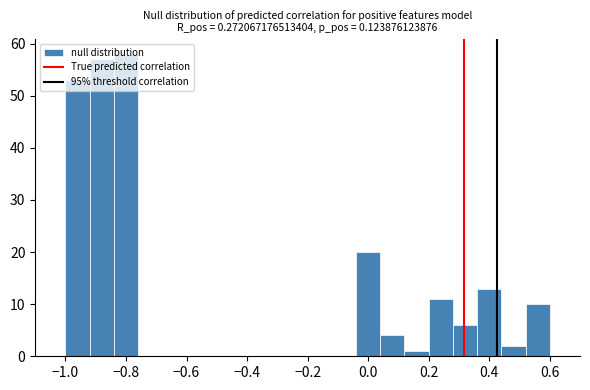

How tall is the bar that spans -0.04 to 0.04 on the x-axis? The values are not printed on the chart, so give them approximately, as read against the axis.

20